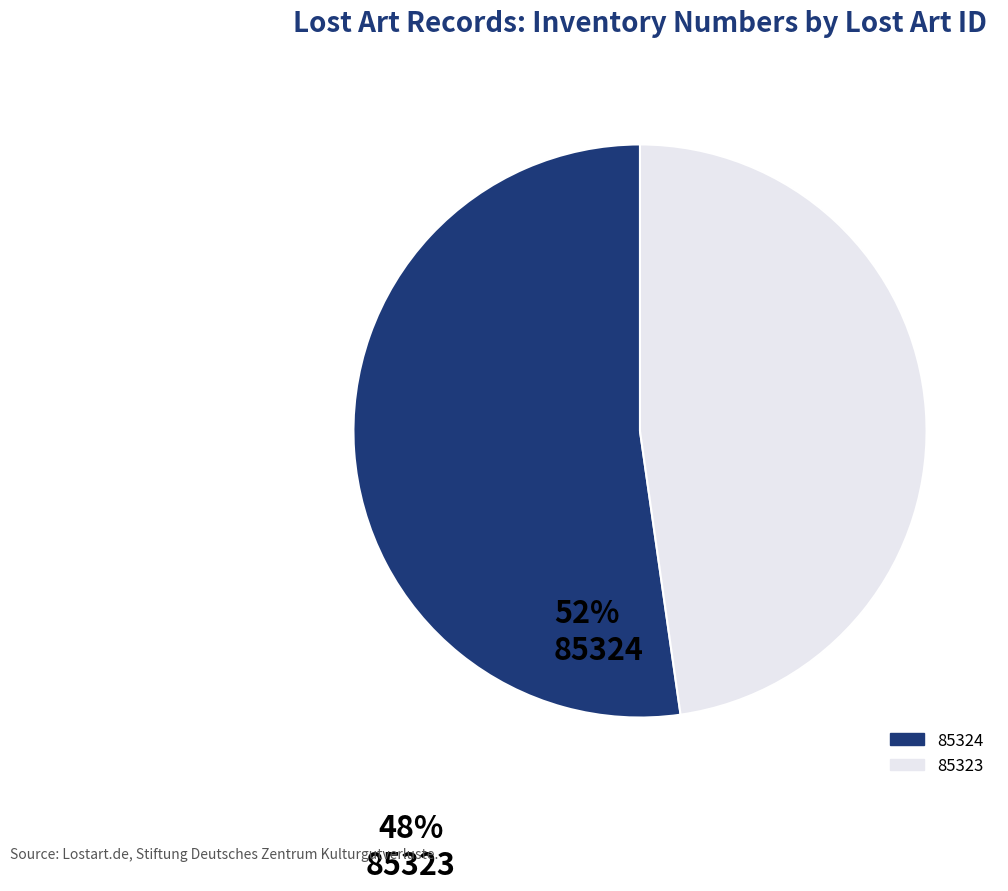

Count the number of slices in the pie.

2